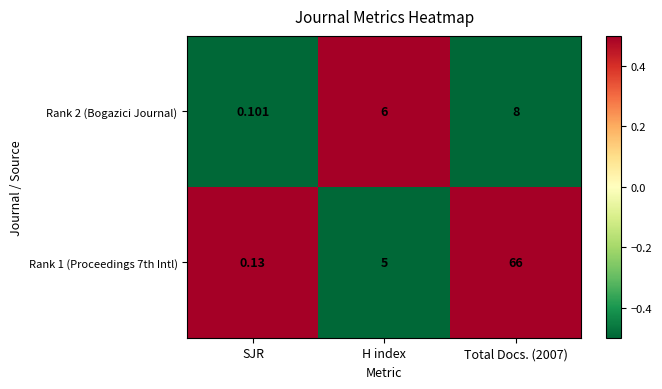

How many distinct data groups are displayed?

2